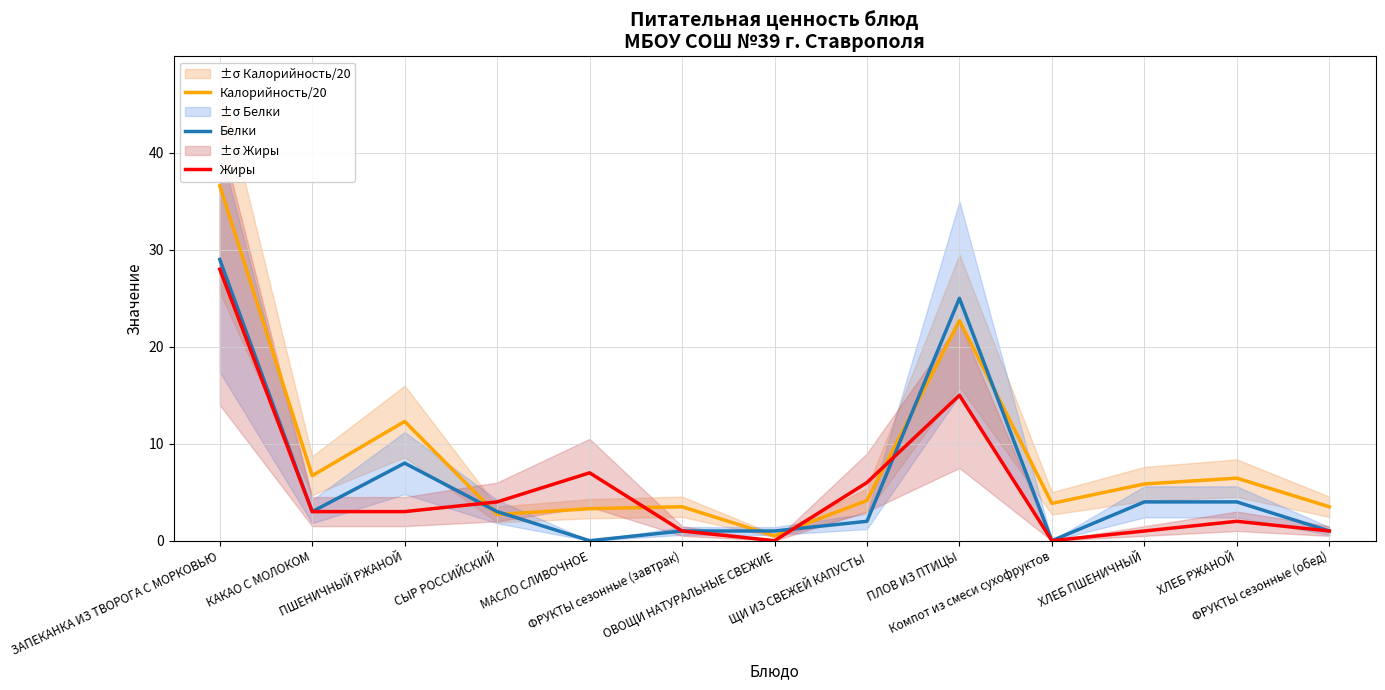

Is it true that Калорийность/20 equals 3.9 at Компот из смеси сухофруктов?

True